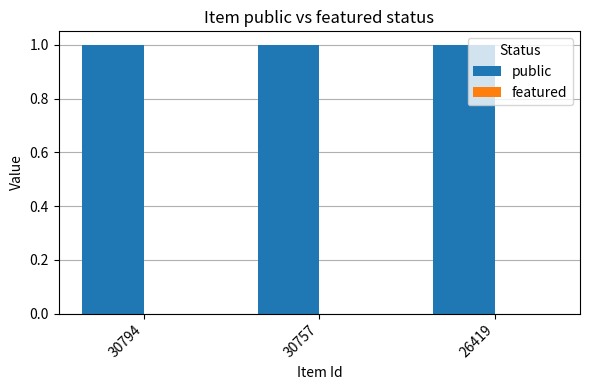

What are all the series names shown in the legend?

public, featured